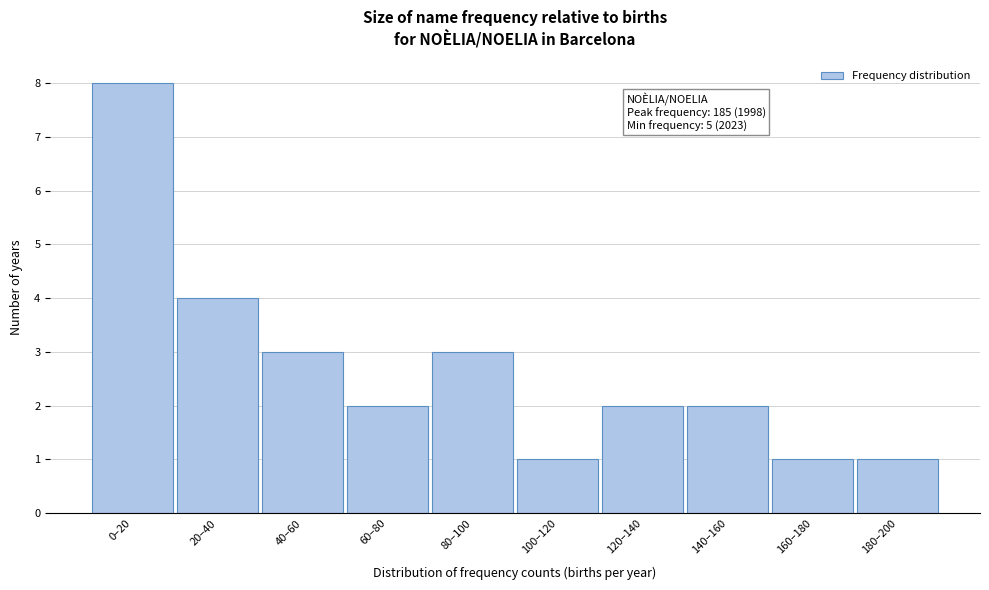

Reading left to right, what are all the values shown in this chart?

0–20=8	20–40=4	40–60=3	60–80=2	80–100=3	100–120=1	120–140=2	140–160=2	160–180=1	180–200=1